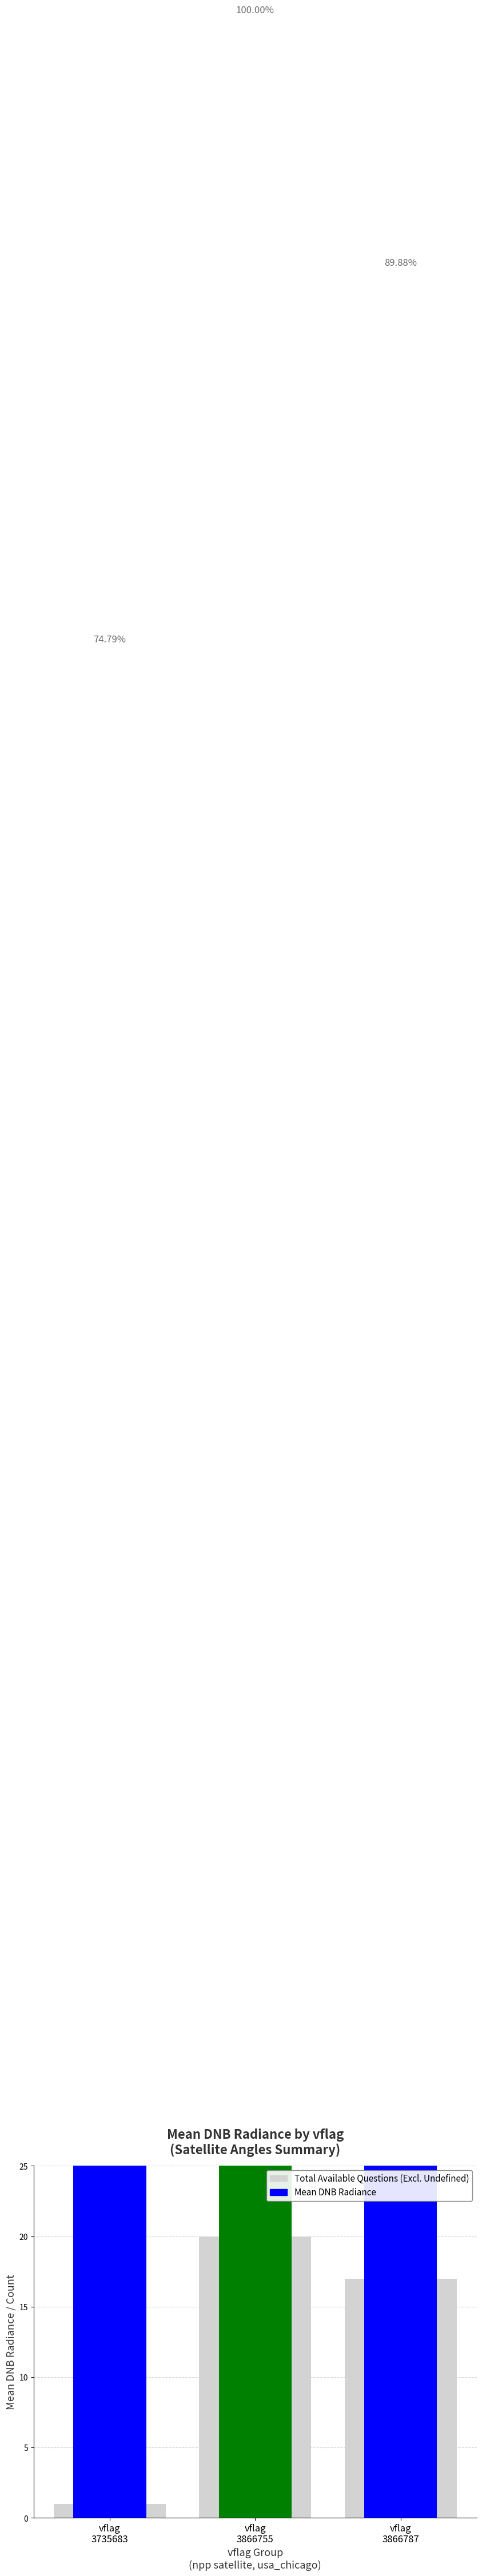

Is the value of Total Available Questions (Excl. Undefined) at vflag
3735683 greater than the value of Mean DNB Radiance at vflag
3866755?

No